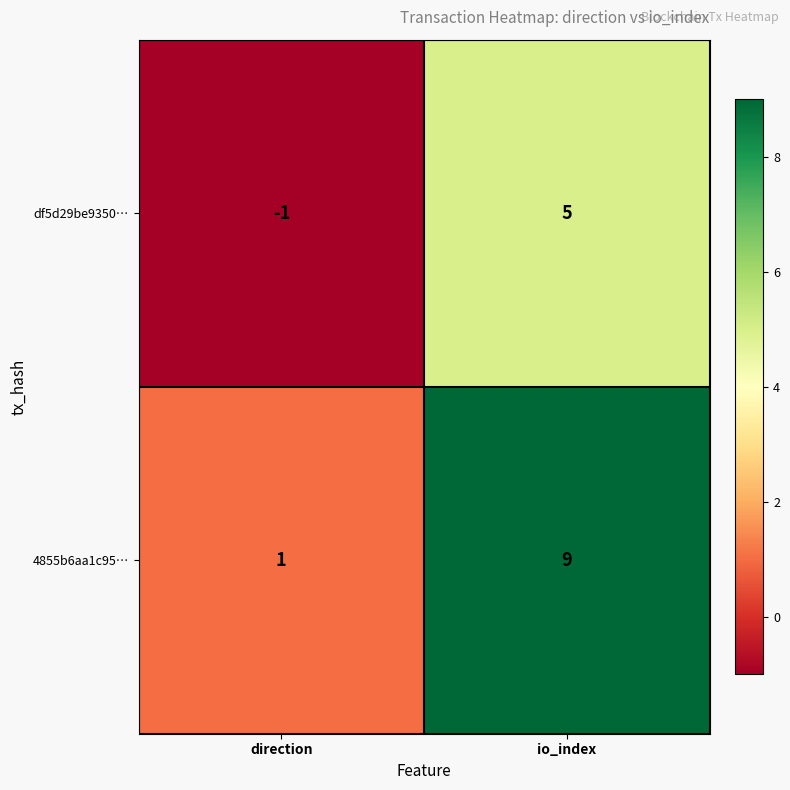

What is the sum of all 4855b6aa1c95… values?

10